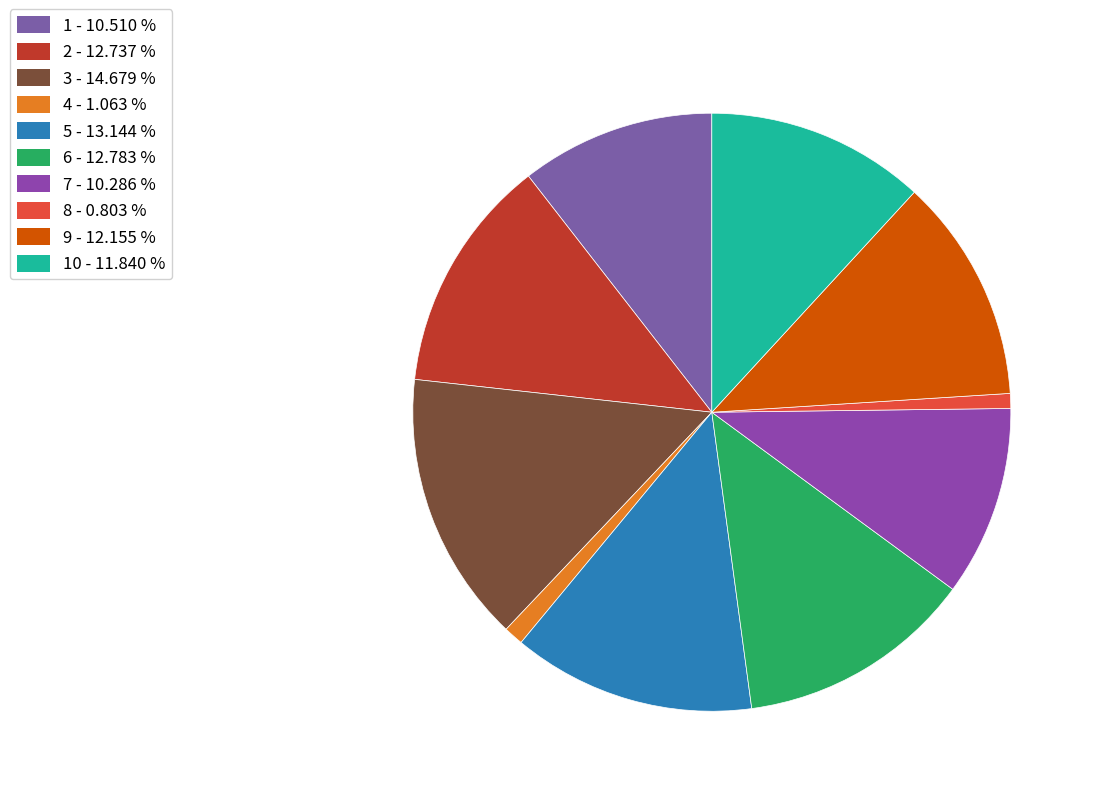

Is there any slice that represents more than half of the pie?

No